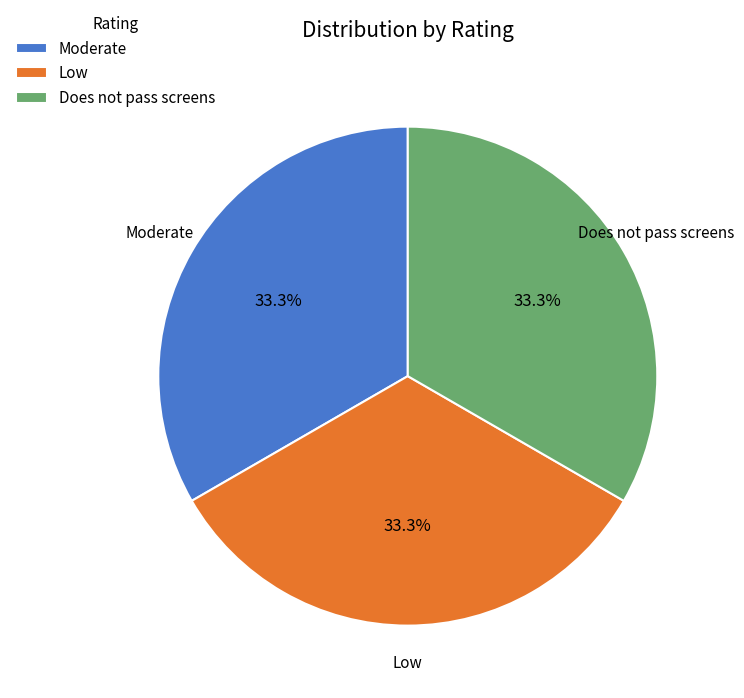

What percentage is NOT represented by Low?

66.7%